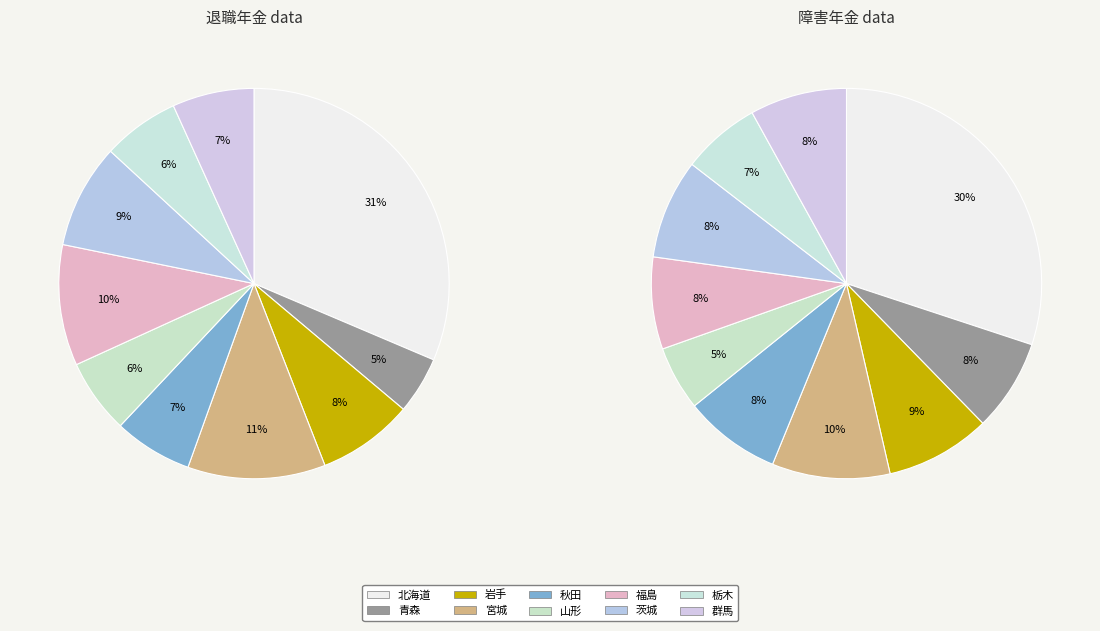

To the nearest percent, what is the difference between the 岩手 and 秋田 slice percentages?

1%